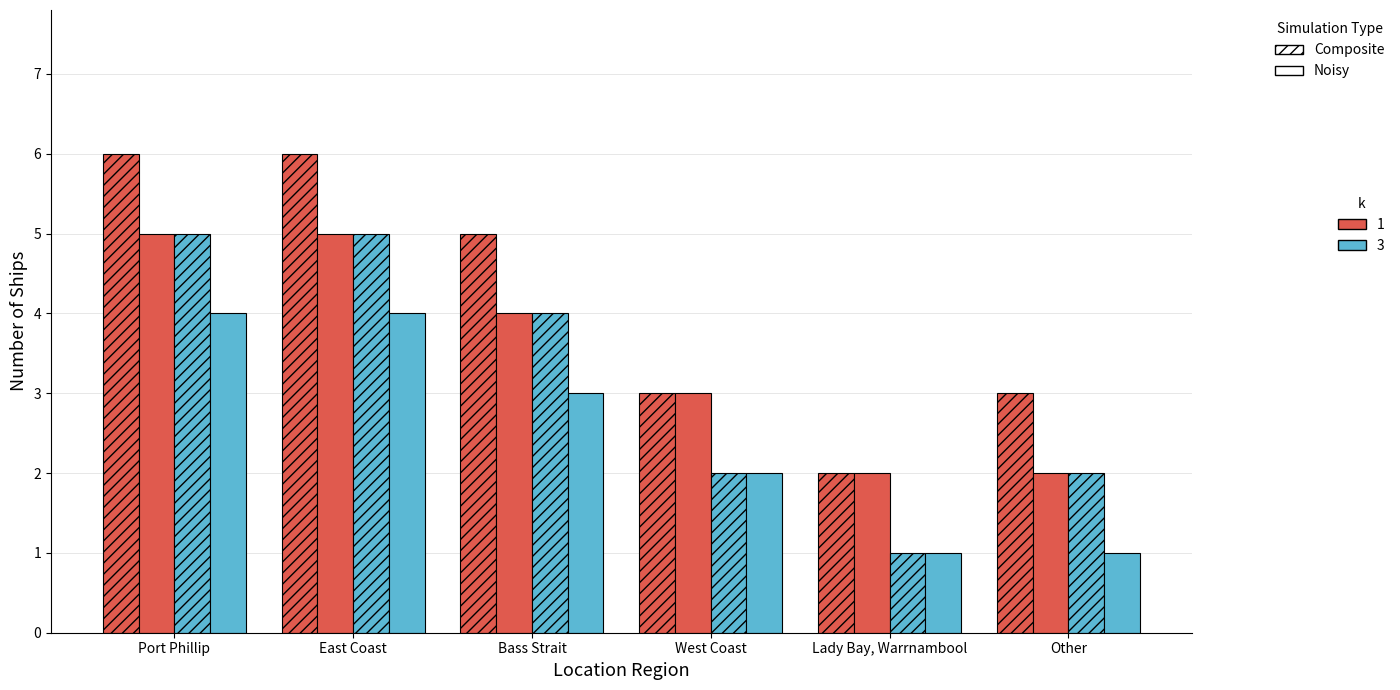

How many data points does each series have?

6